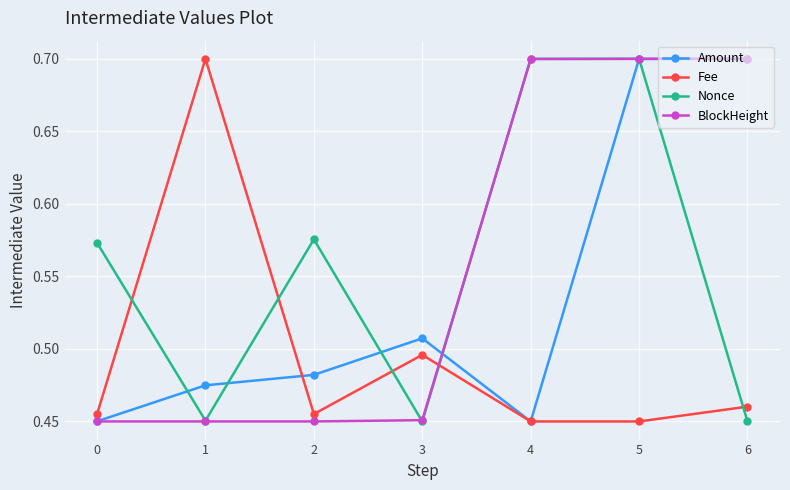

True or false: Amount has a value of 0.7 at 4.

False